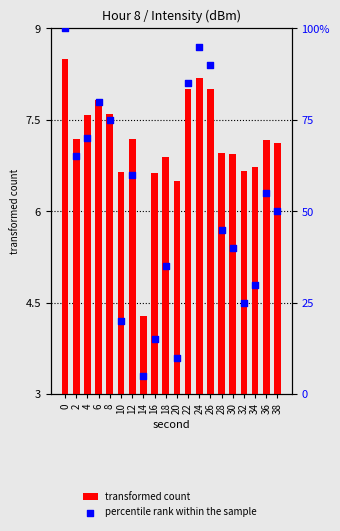

What are all the series names shown in the legend?

transformed count, percentile rank within the sample